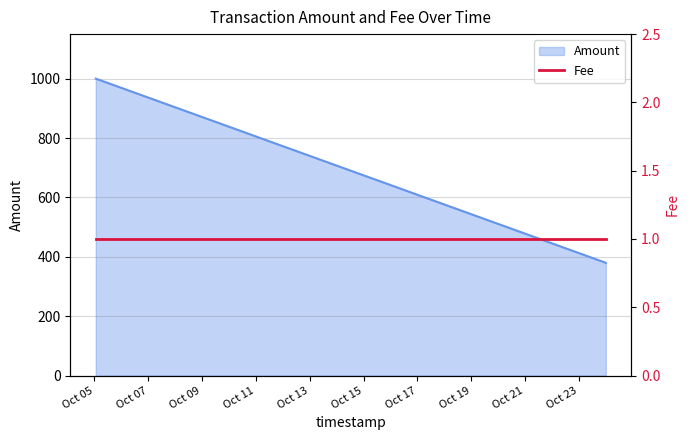

What is the change in value from 2017-10-05 01:15:49 to 2017-10-24 00:05:56?

-621